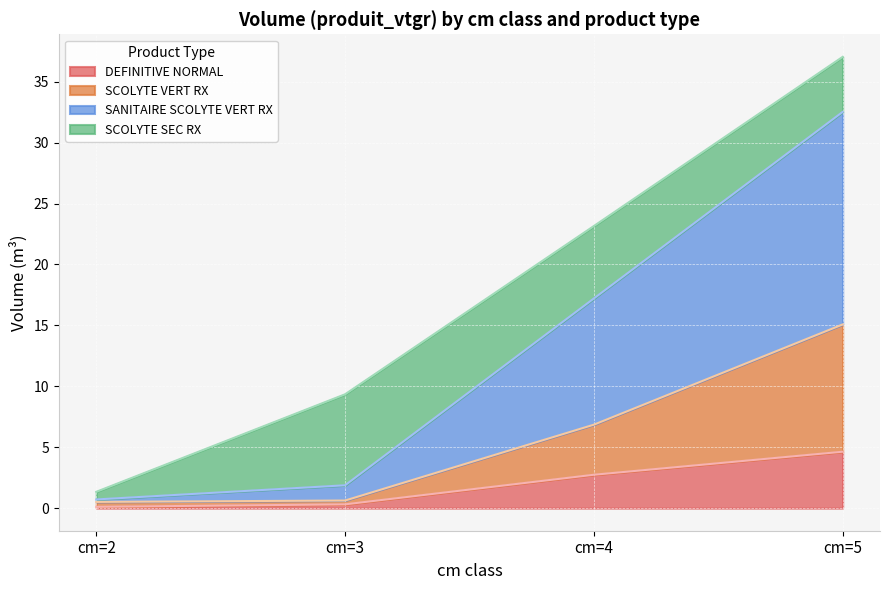

What are all the series names shown in the legend?

DEFINITIVE NORMAL, SCOLYTE VERT RX, SANITAIRE SCOLYTE VERT RX, SCOLYTE SEC RX